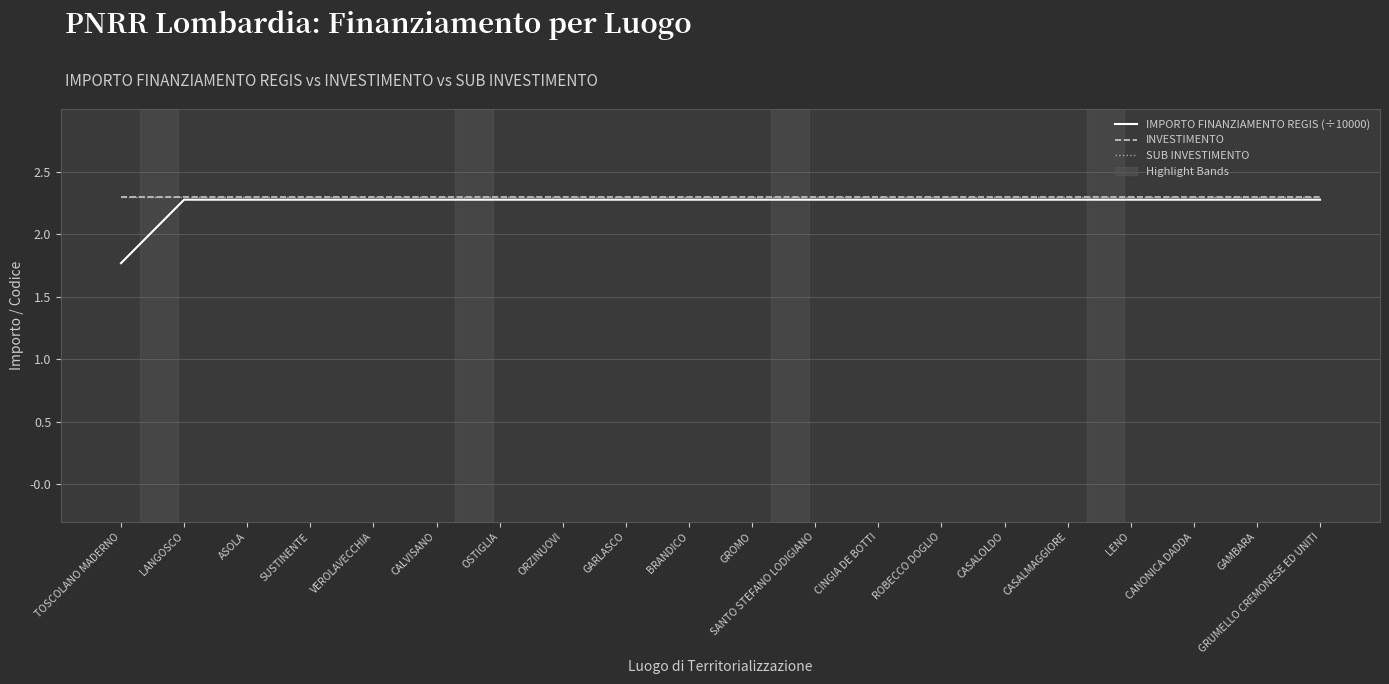

Does the chart have visible grid lines?

Yes